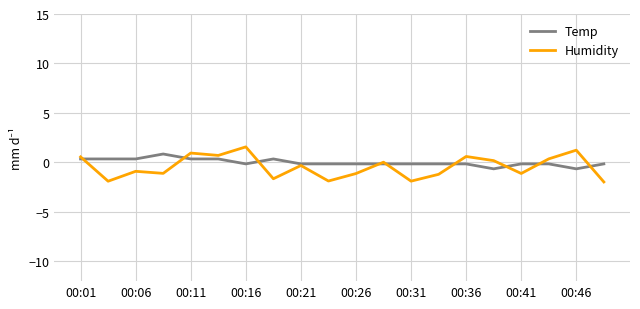

Which series has the widest spread of values?

Humidity